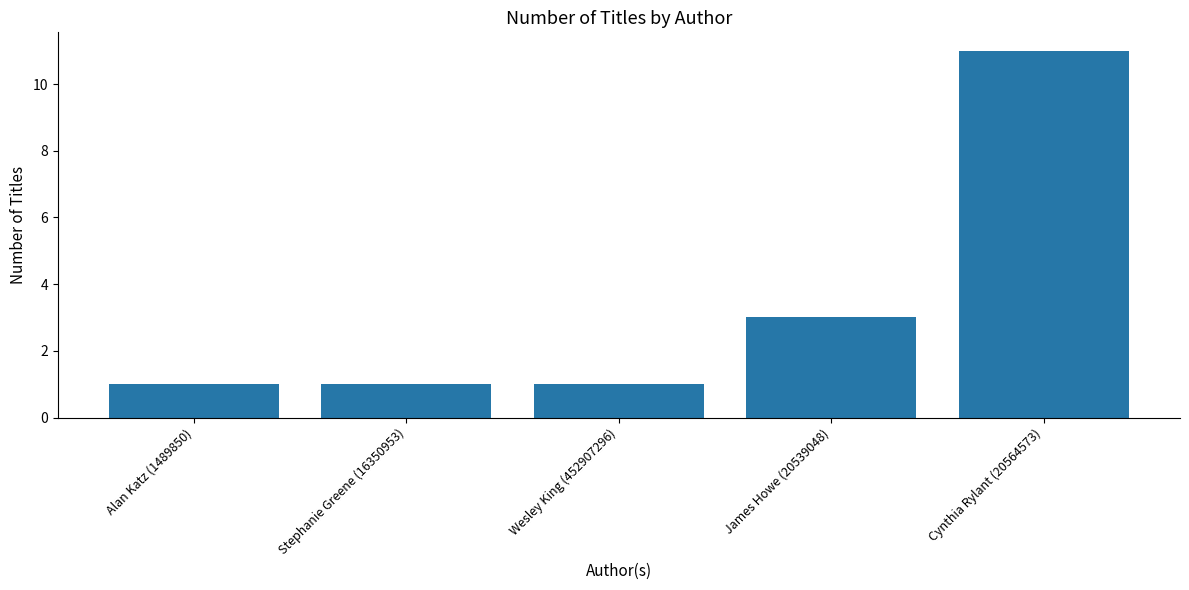

What is the label of the 5th bar from the left?

Cynthia Rylant (20564573)